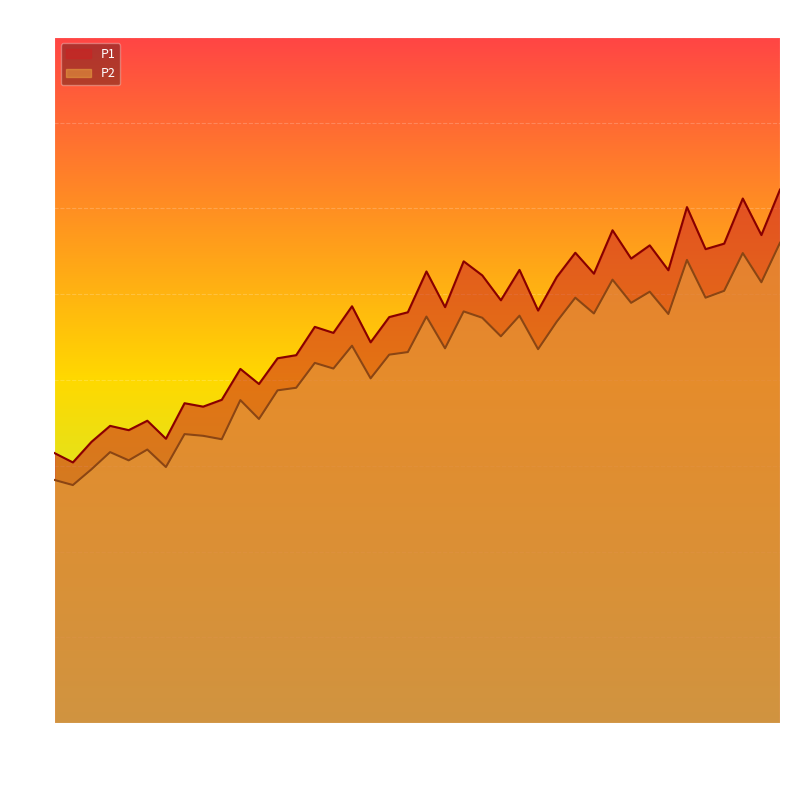

Which category has the lowest value in the P2 series?

00:04